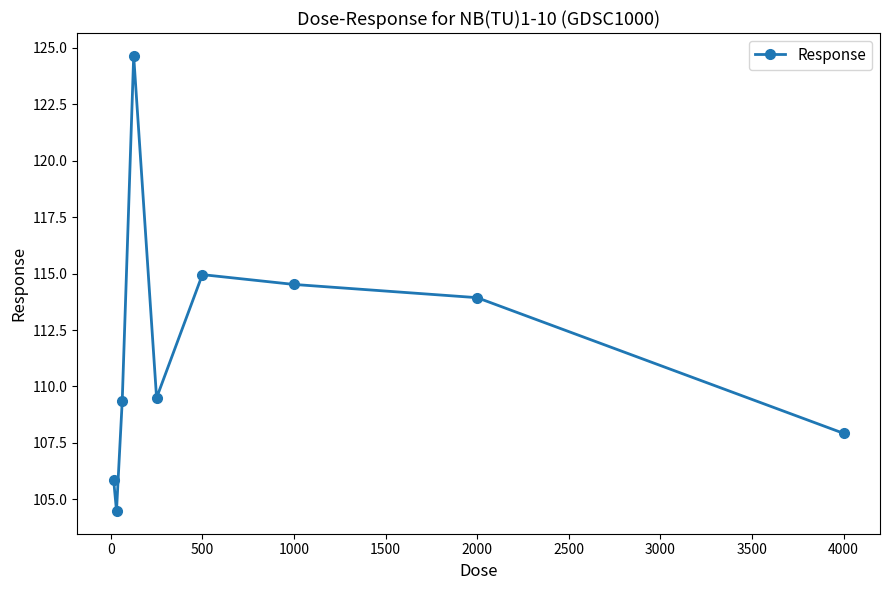

Reading left to right, list all the values displayed in this chart.

105.9	104.5	109.4	124.7	109.5	115.0	114.5	113.9	107.9